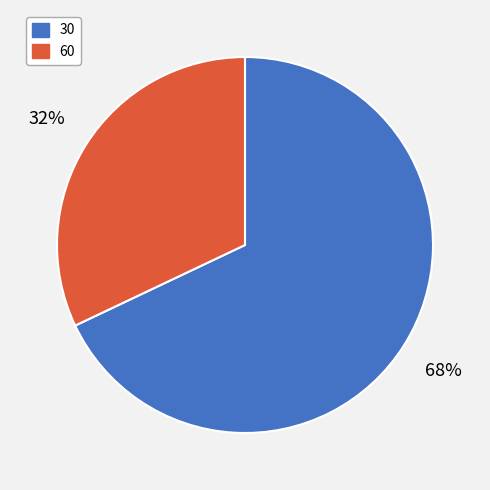

Do 30 and 60 together represent more than half of the pie?

Yes